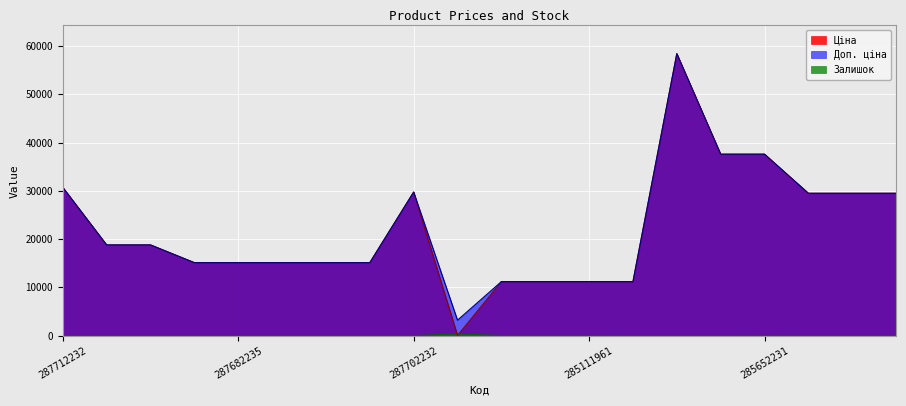

What is the approximate value of Ціна at 285112217?

11188.2